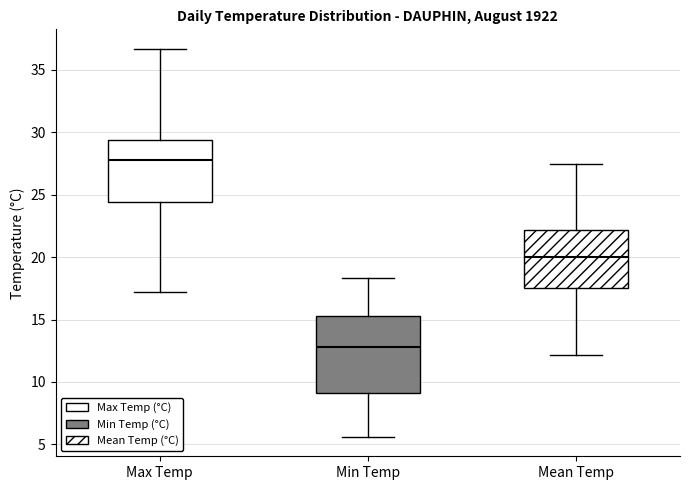

Reading left to right, transcribe this box plot: for each box, give where its median line is, the range the box spans, and where its two whiskers end, as read against the y-axis. The values are not printed on the chart, so give them approximately, as read against the axis.

Max Temp: median 28.0, box 24.5 to 29.5, whiskers 17.0 to 36.5
Min Temp: median 13.0, box 9.0 to 15.5, whiskers 5.5 to 18.5
Mean Temp: median 20.0, box 17.5 to 22.0, whiskers 12.0 to 27.5